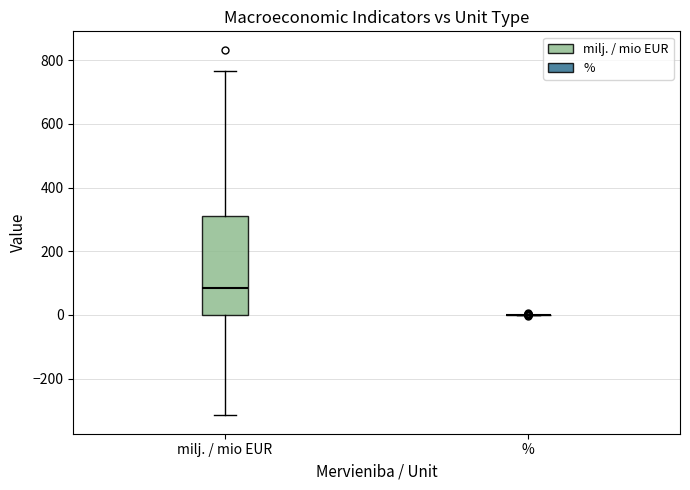

Reading left to right, transcribe this box plot: for each box, give where its median line is, the range the box spans, and where its two whiskers end, as read against the y-axis. The values are not printed on the chart, so give them approximately, as read against the axis.

milj. / mio EUR: median 80, box 0 to 320, whiskers -320 to 760
%: box collapsed to a line at 0, whiskers 0 to 0